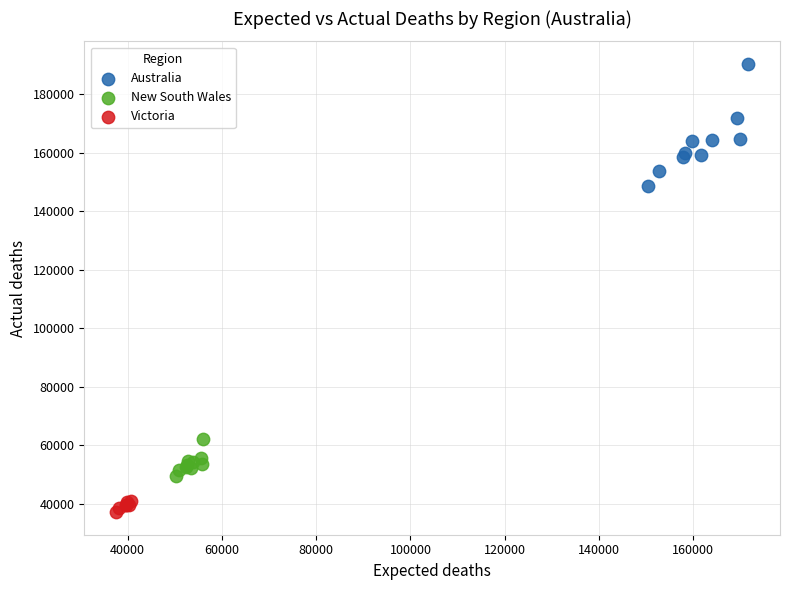

Which series reaches the maximum Y coordinate?

Australia